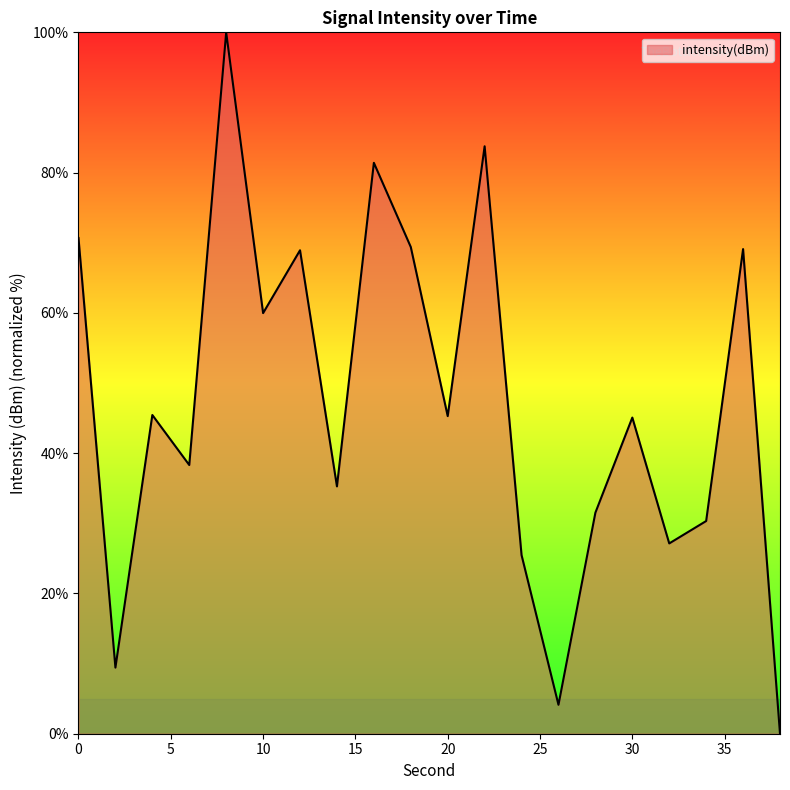

What is the difference between the maximum and minimum values?

100.0